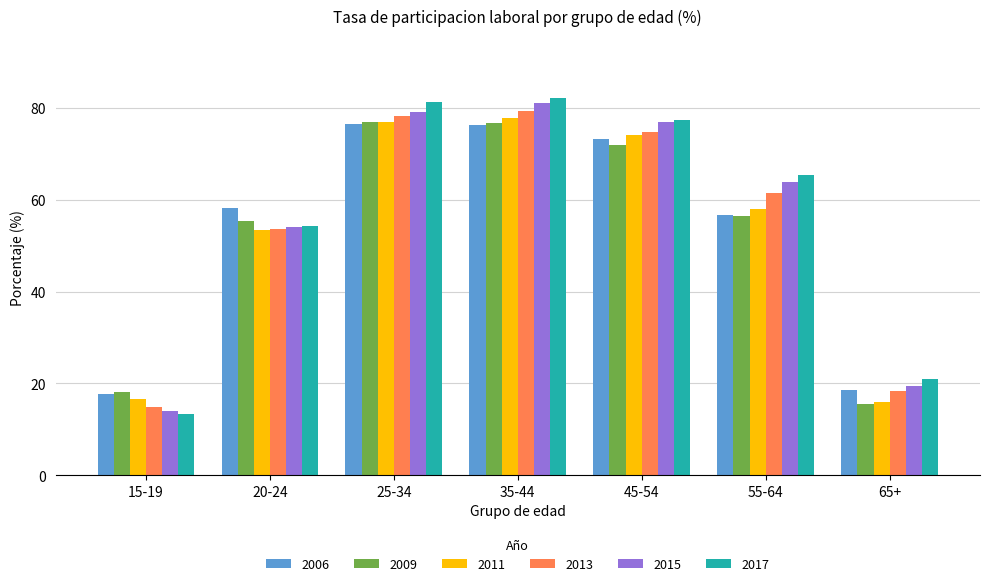

What is the label of the 4th bar from the right?

35-44